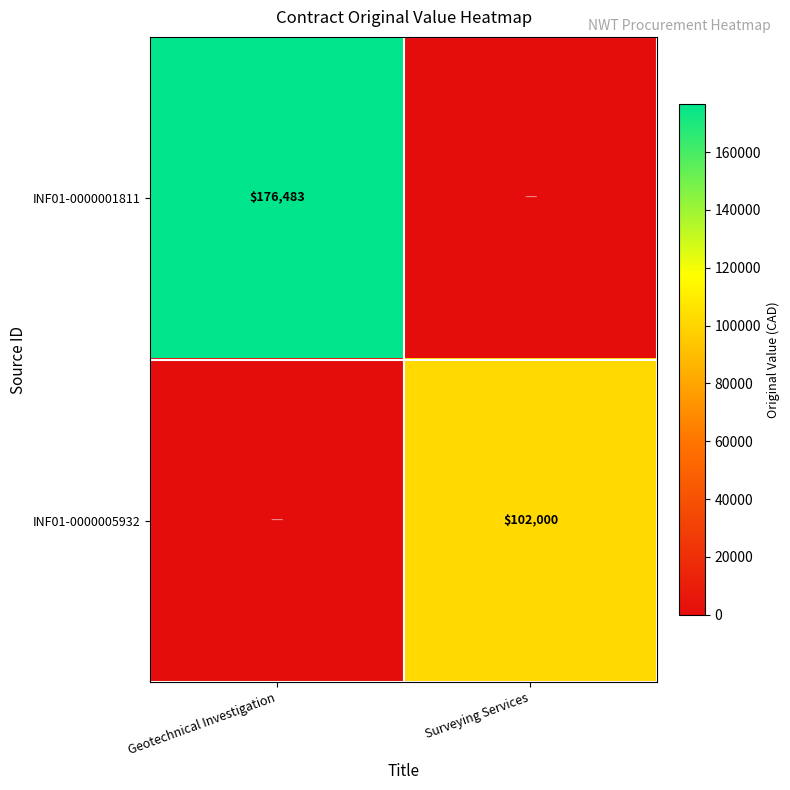

The INF01-0000001811 series shows 176483 at Geotechnical Investigation. True or false?

True